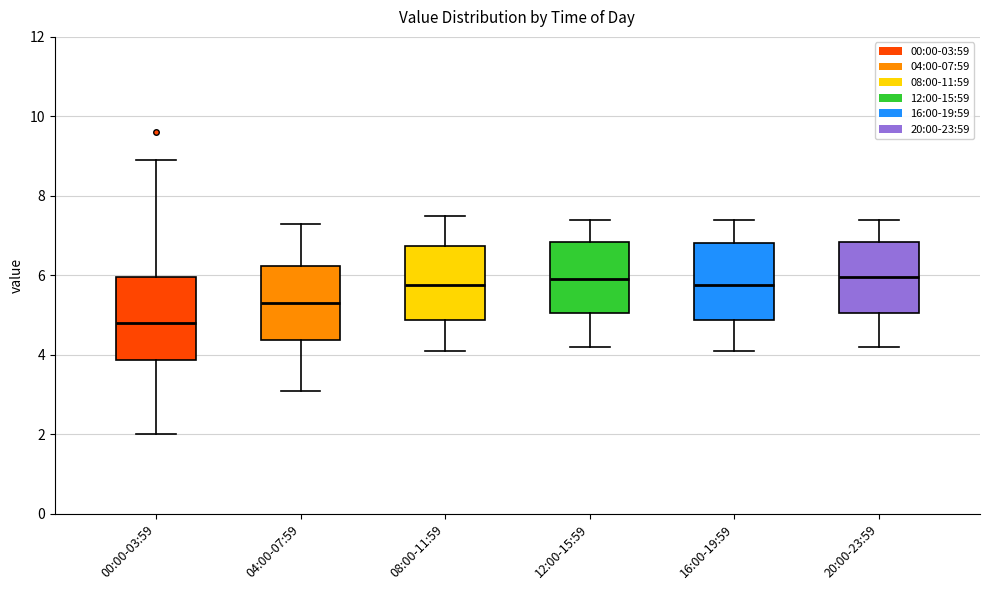

Which box has the lowest median line?

00:00-03:59